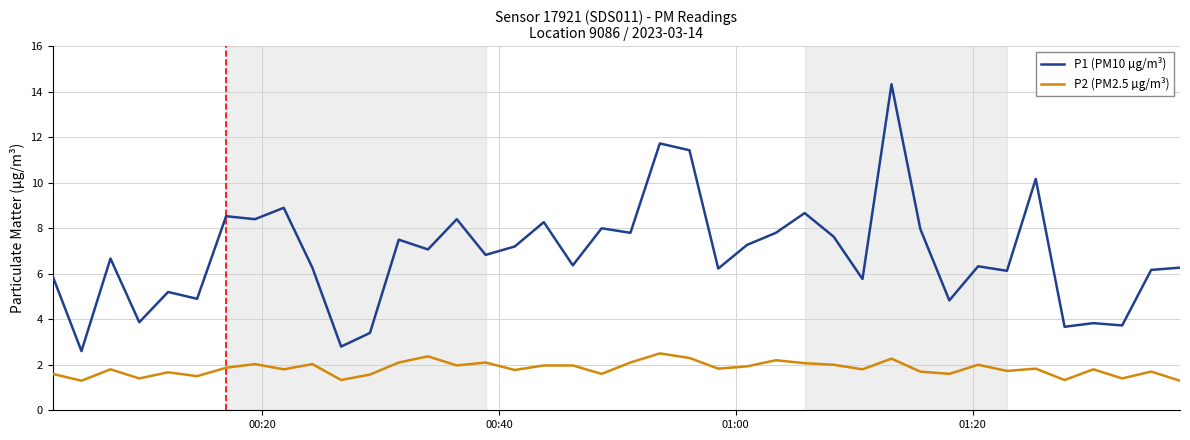

Which series has the widest spread of values?

P1 (PM10 µg/m³)